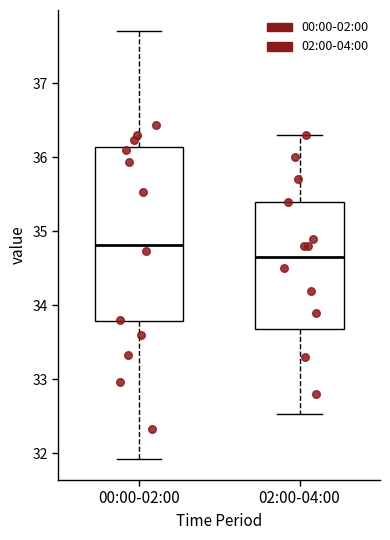

Which box's median line is the lowest?

02:00-04:00